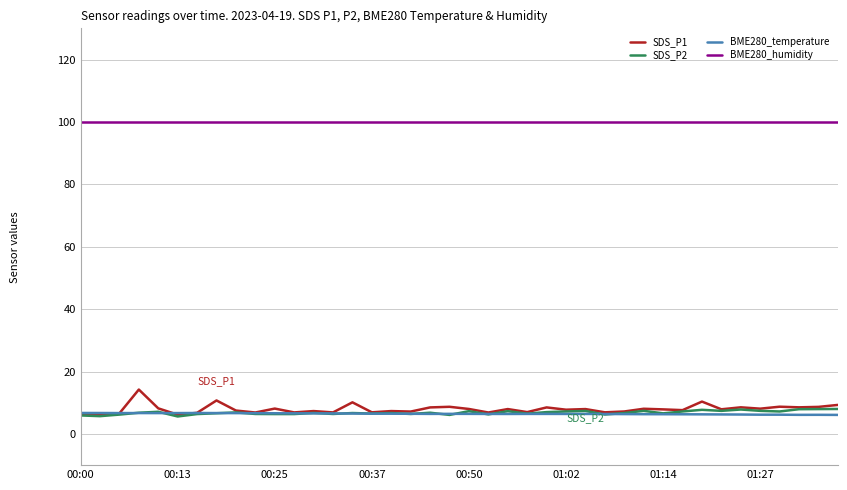

Which series has the largest total across all categories?

BME280_humidity